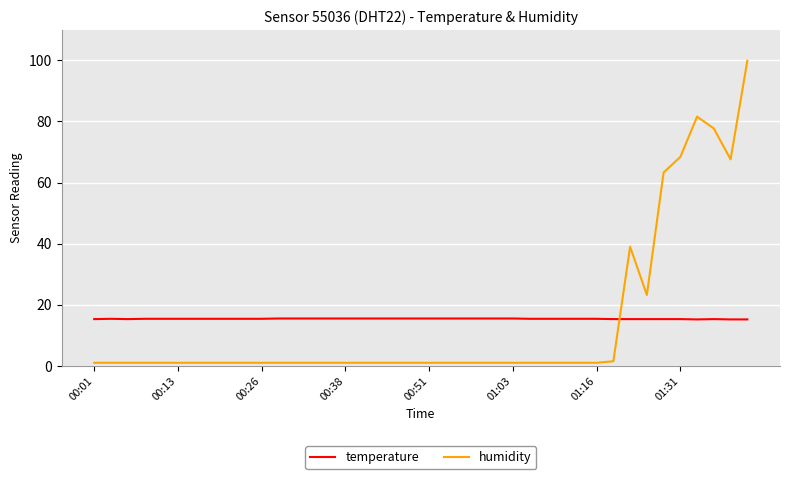

How many distinct data groups are displayed?

2